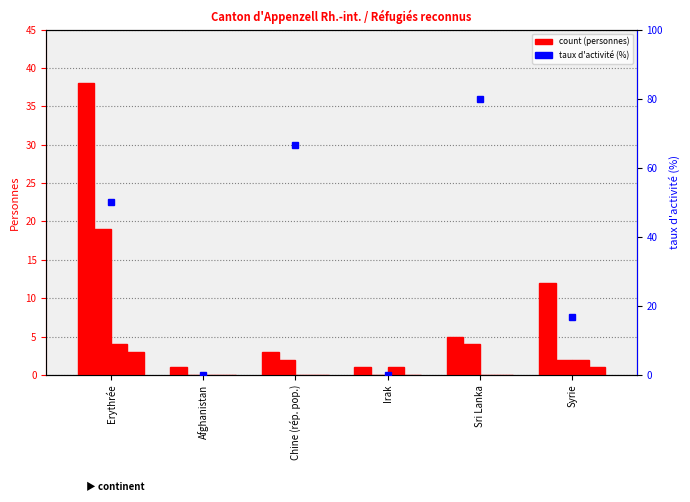

Between Afghanistan and Syrie, which is larger?

Syrie